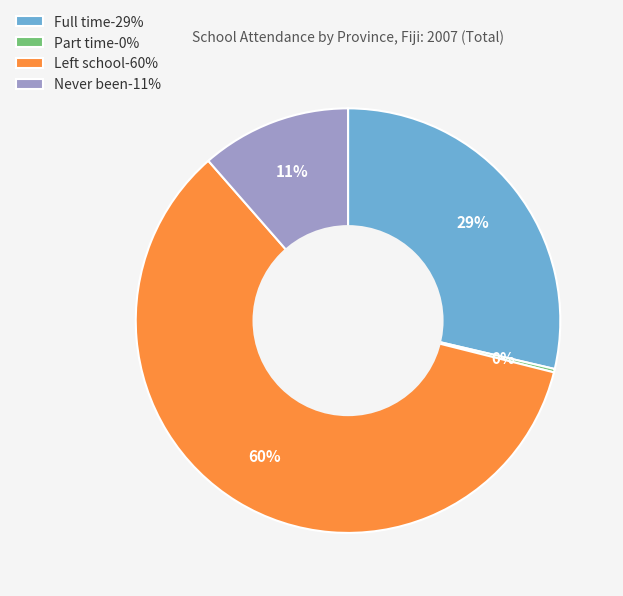

Does any single category account for the majority?

Yes